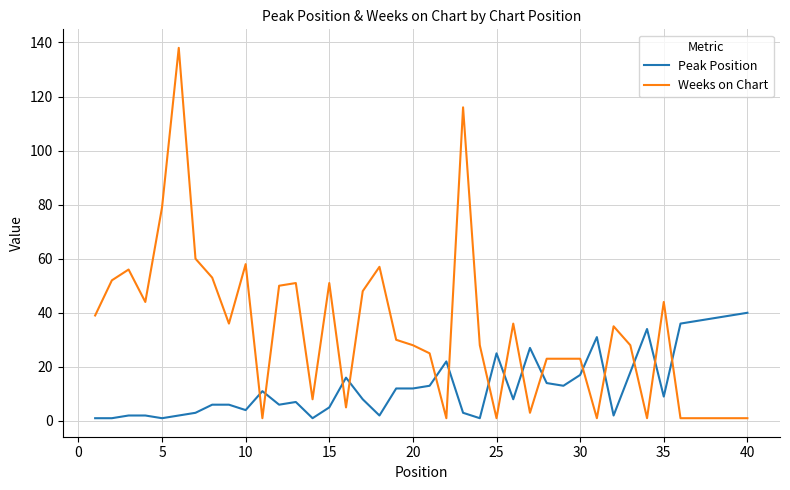

How many intersections are there between Weeks on Chart and Peak Position?

15